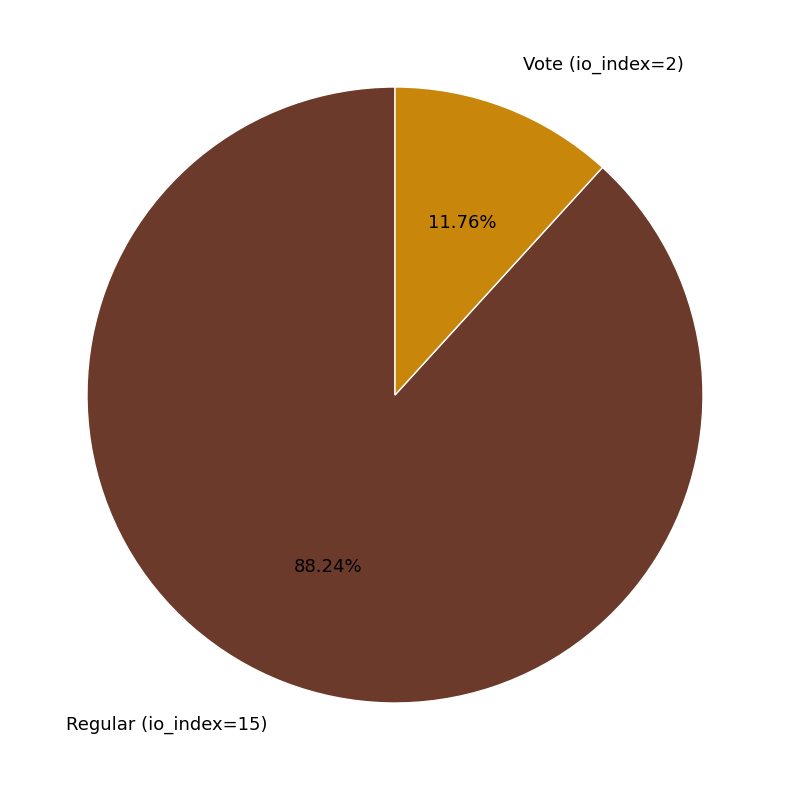

Count the number of slices in the pie.

2